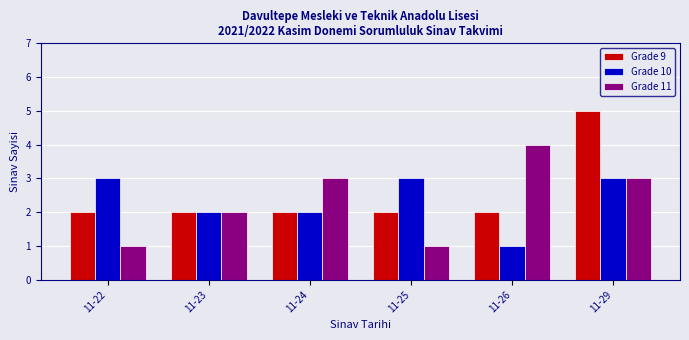

List the series in order of their peak value, lowest first.

Grade 10, Grade 11, Grade 9